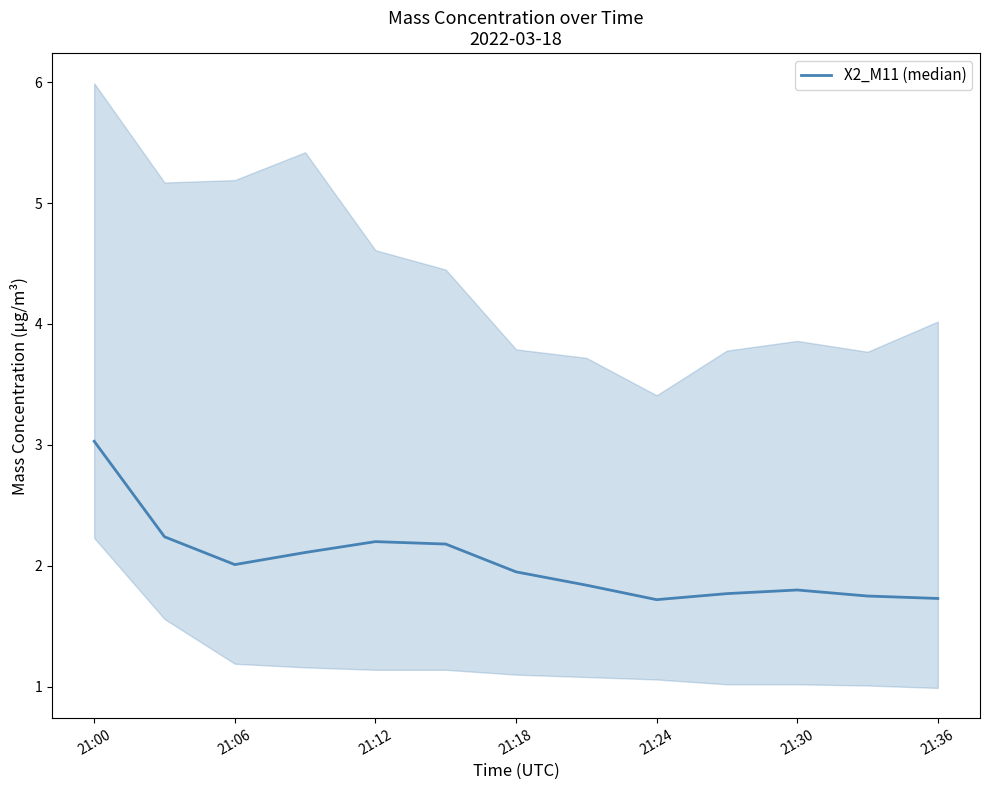

True or false: the data shows 1.8 at 21:30.

True